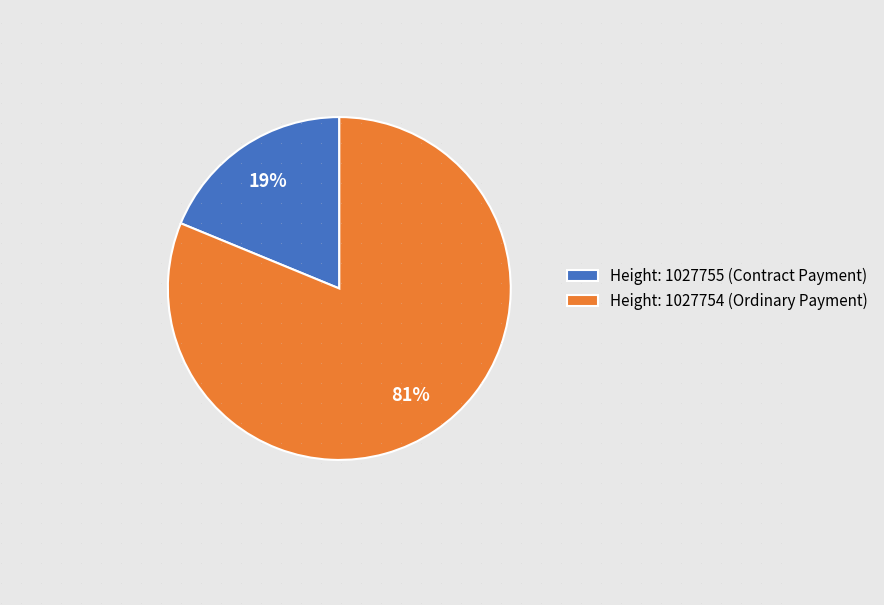

Combined, do Height: 1027754 (Ordinary Payment) and Height: 1027755 (Contract Payment) account for over 50%?

Yes